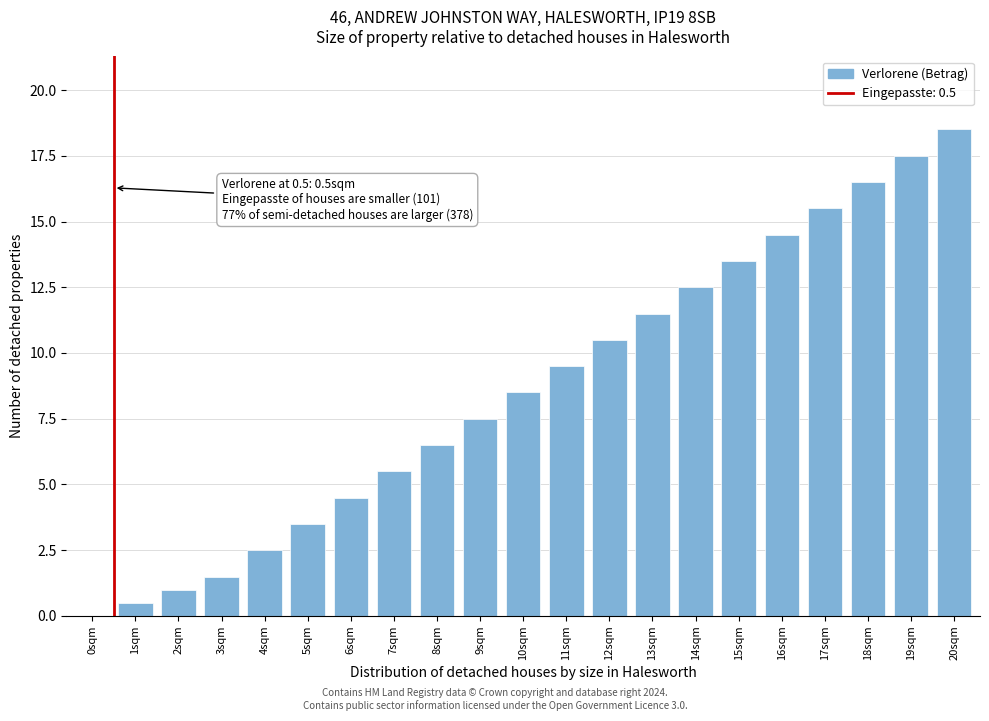

Reading right to left, what are all the values shown in this chart?

20sqm=18.5	19sqm=17.5	18sqm=16.5	17sqm=15.5	16sqm=14.5	15sqm=13.5	14sqm=12.5	13sqm=11.5	12sqm=10.5	11sqm=9.5	10sqm=8.5	9sqm=7.5	8sqm=6.5	7sqm=5.5	6sqm=4.5	5sqm=3.5	4sqm=2.5	3sqm=1.5	2sqm=1.0	1sqm=0.5	0sqm=0.0